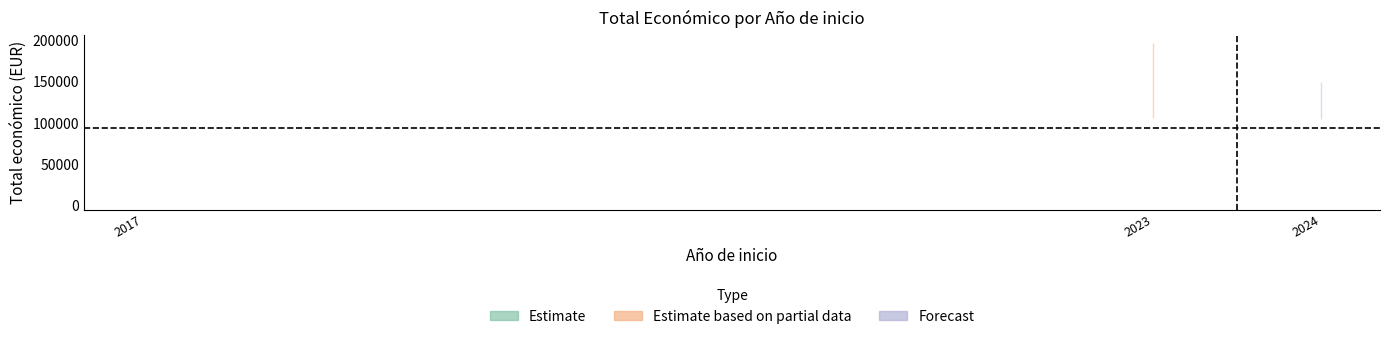

How many data points does each series have?

22